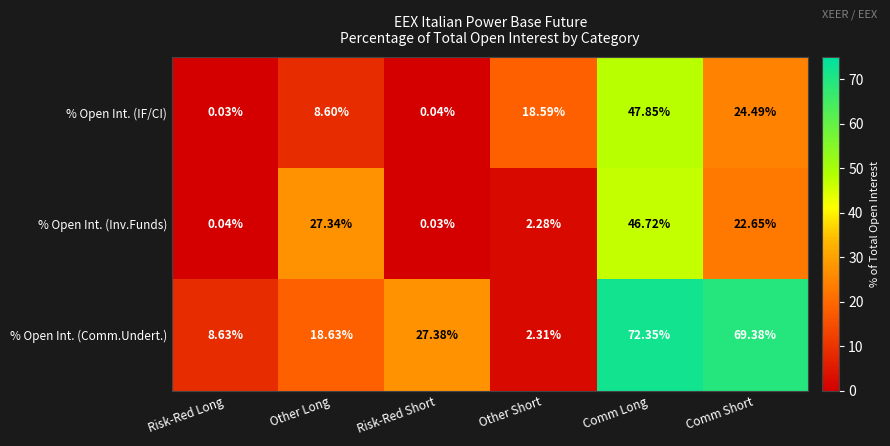

Which label corresponds to the largest value in the chart?

Comm Long